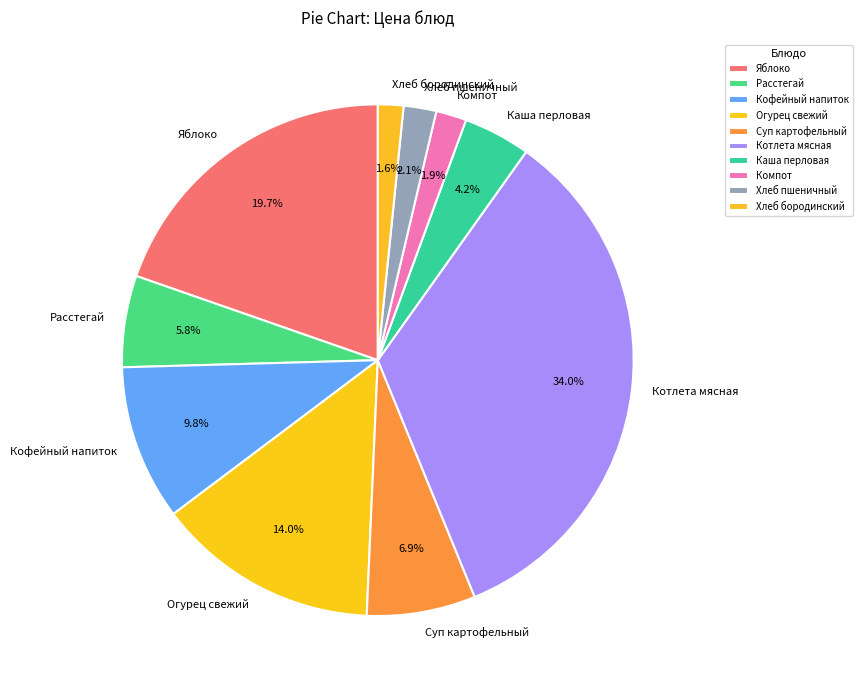

What portion of the pie excludes Хлеб бородинский?

98.4%